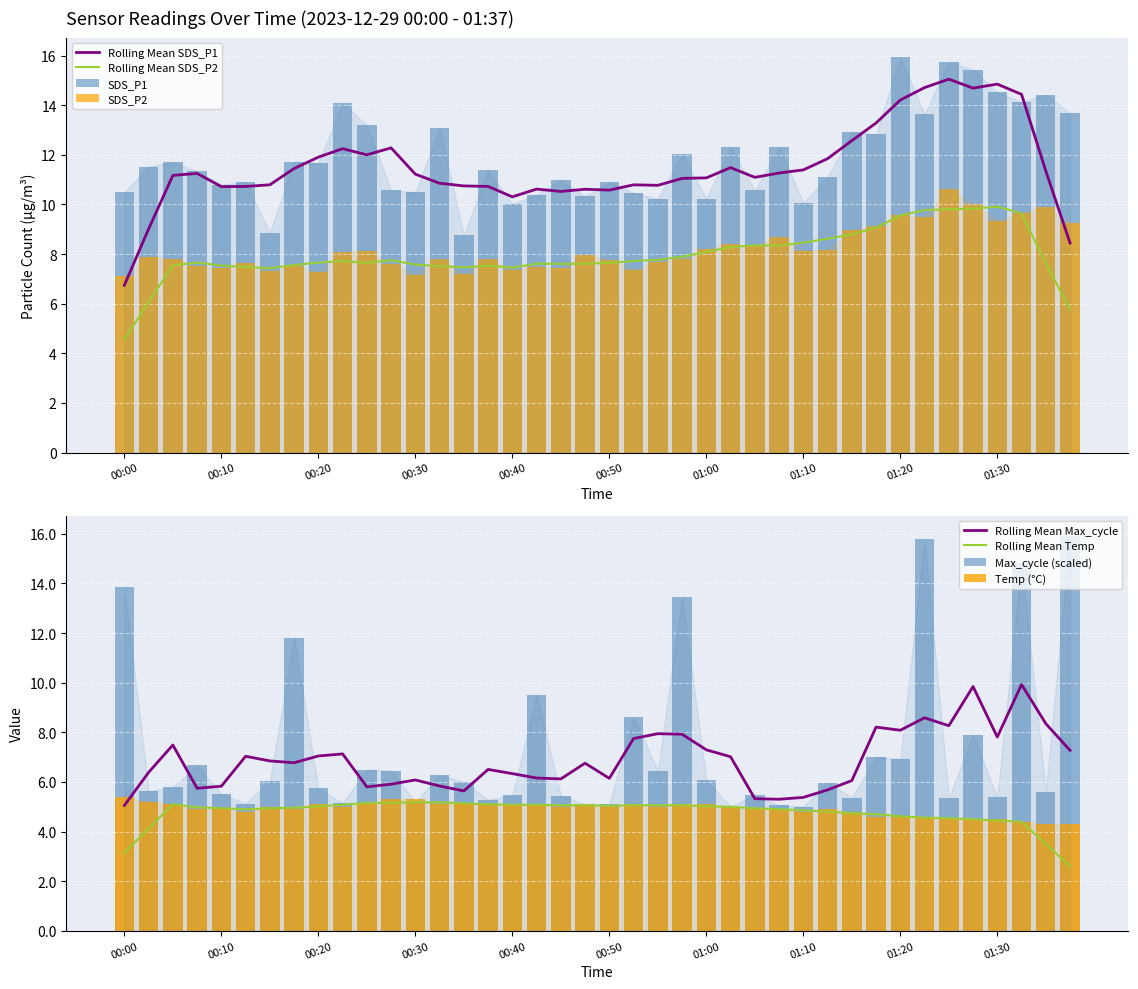

Rank the series by their maximum value, from highest to lowest.

SDS_P1, Max_cycle, SDS_P2, Temp